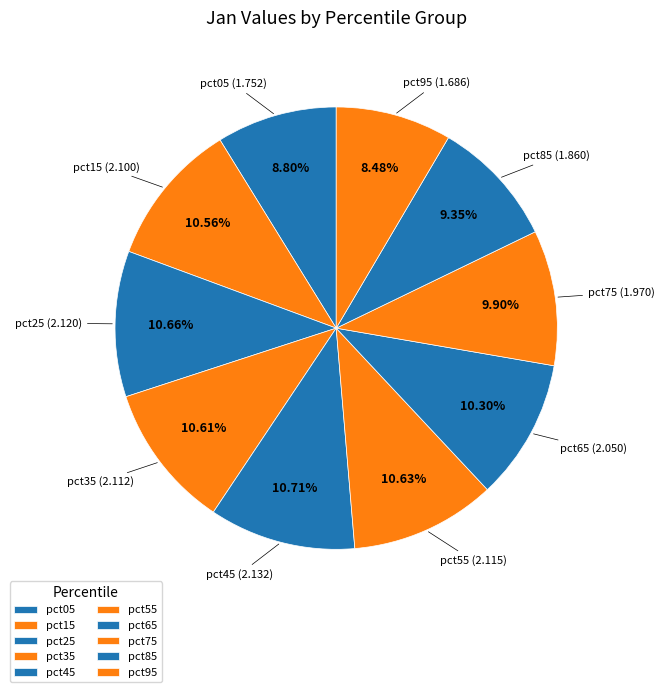

Is there any slice that represents more than half of the pie?

No